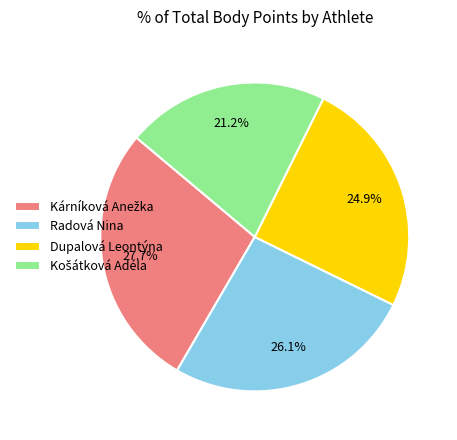

Does any single category account for the majority?

No